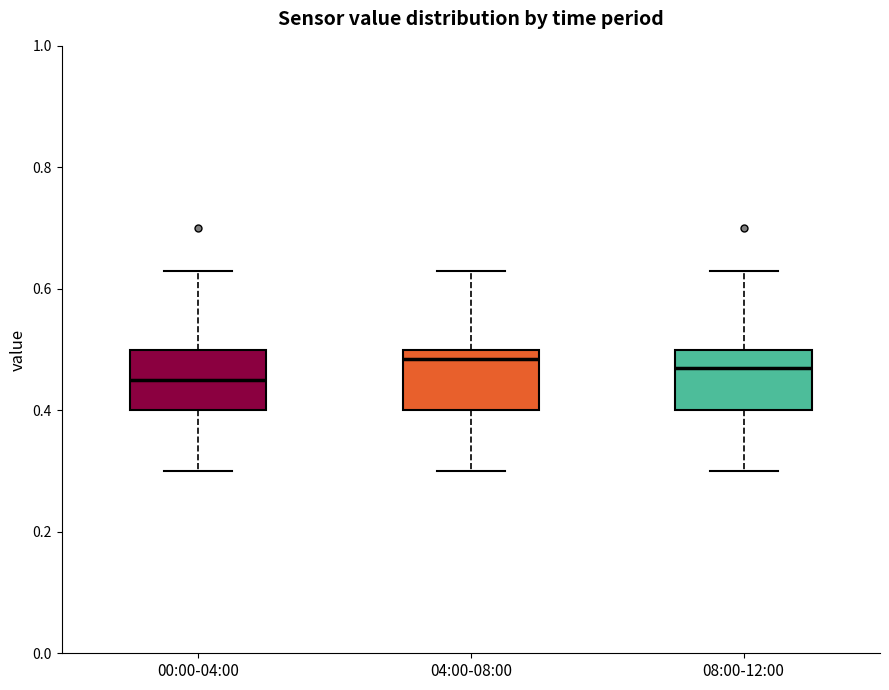

Reading left to right, transcribe this box plot: for each box, give where its median line is, the range the box spans, and where its two whiskers end, as read against the y-axis. The values are not printed on the chart, so give them approximately, as read against the axis.

00:00-04:00: median 0.46, box 0.40 to 0.50, whiskers 0.30 to 0.64
04:00-08:00: median 0.48, box 0.40 to 0.50, whiskers 0.30 to 0.64
08:00-12:00: median 0.48, box 0.40 to 0.50, whiskers 0.30 to 0.64